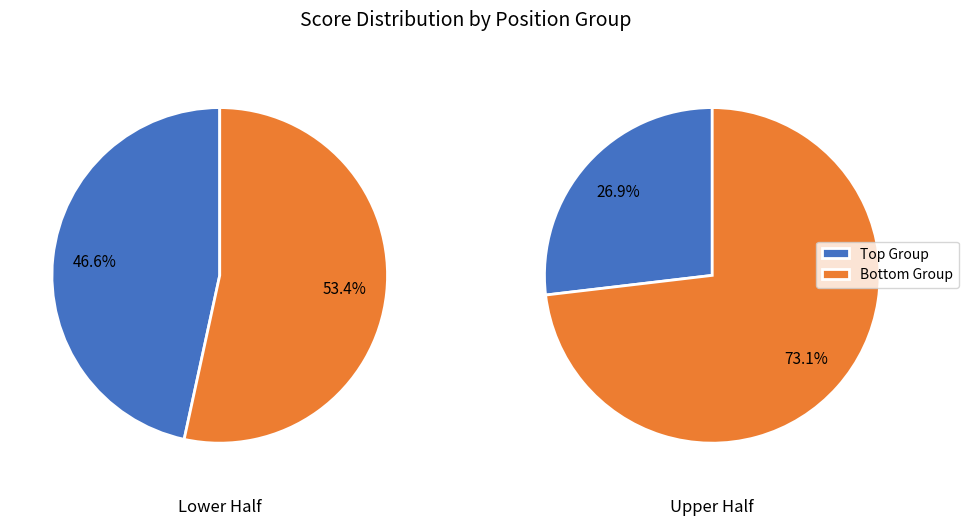

True or false: 1 accounts for 5% of the total.

False